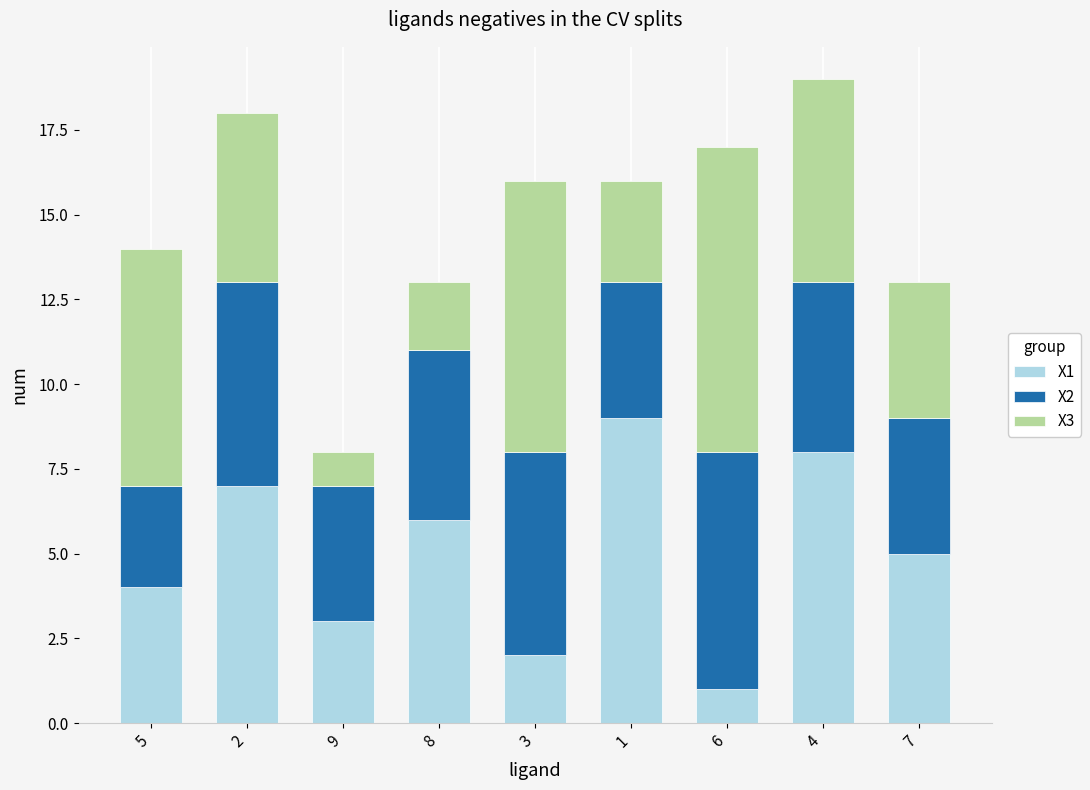

Reading right to left, list the values for the X1 series.

7=5	4=8	6=1	1=9	3=2	8=6	9=3	2=7	5=4